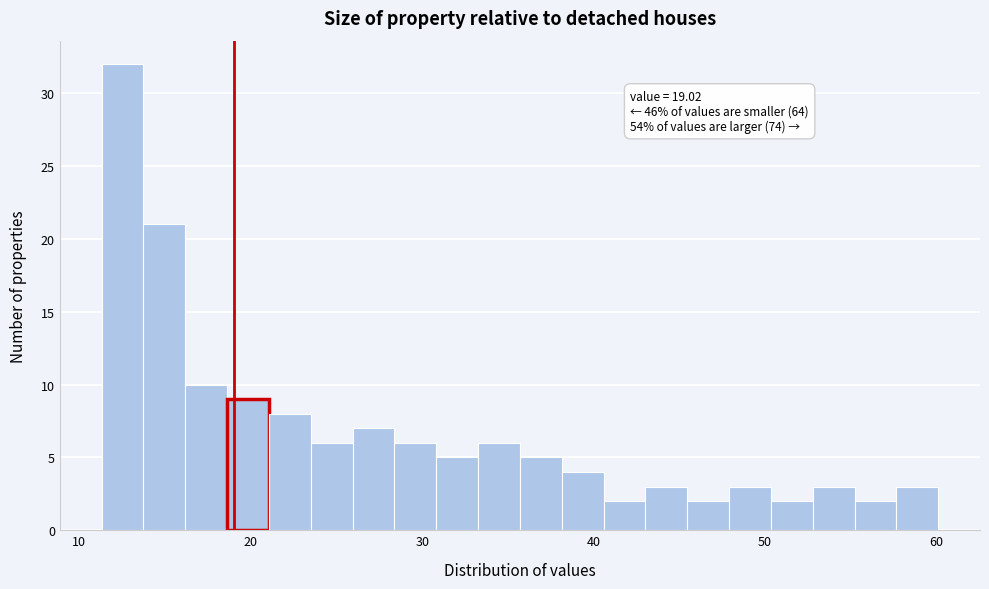

Read against the x-axis, roughly where is the centre of the tallest bar?

13